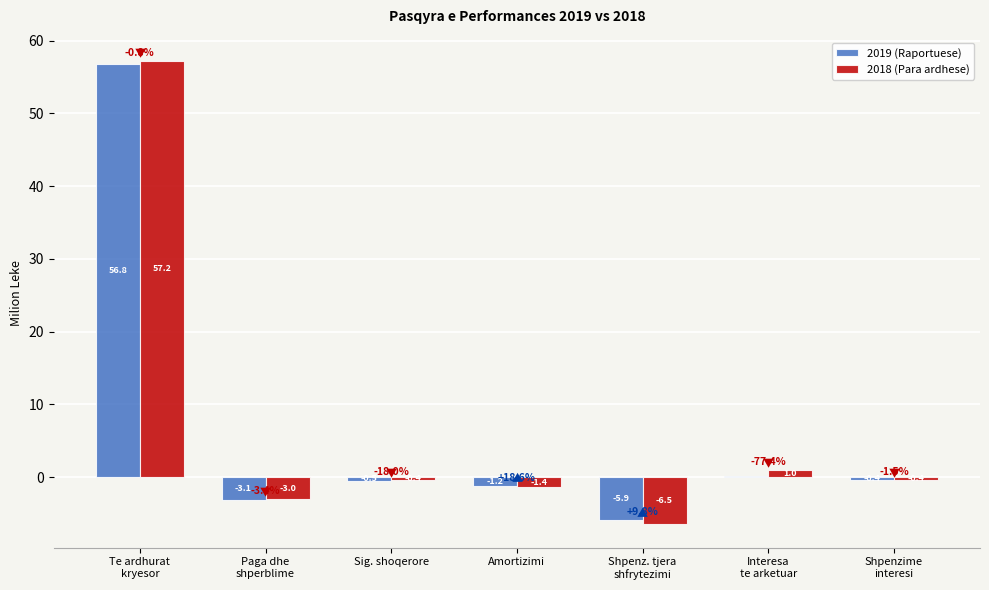

What position from the left is Sig. shoqerore?

3